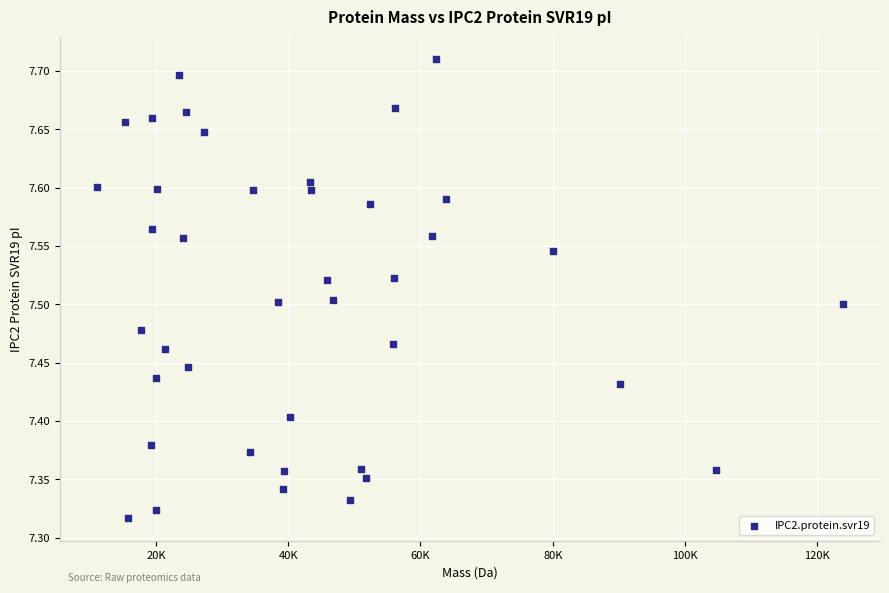

What is the range of X values (max minus min)?

112697.0